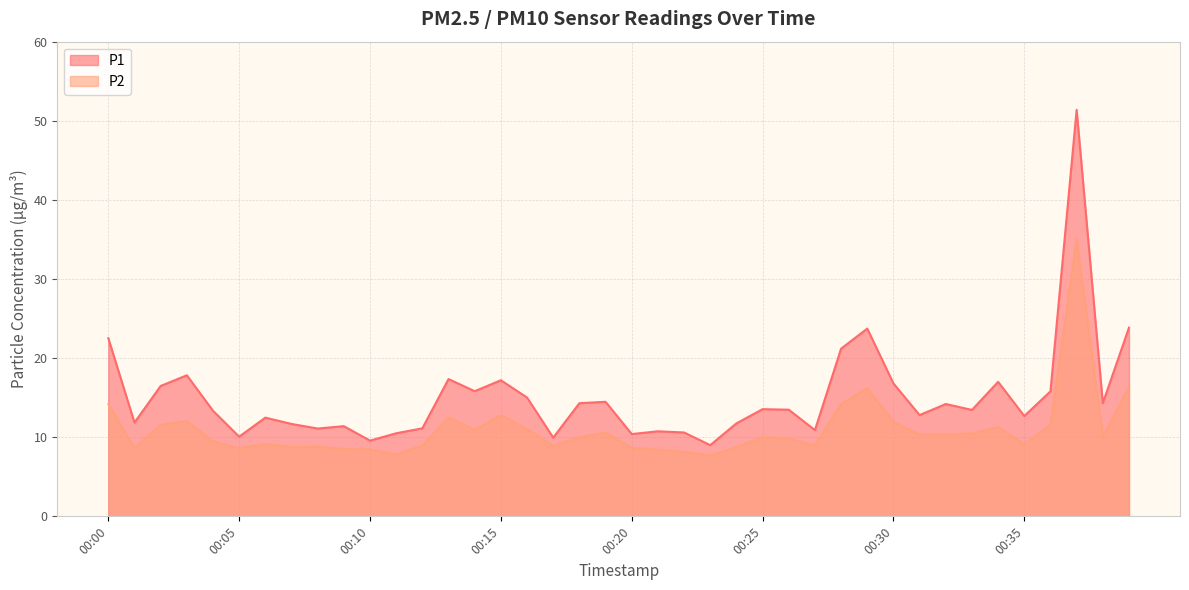

What are all the series names shown in the legend?

P1, P2